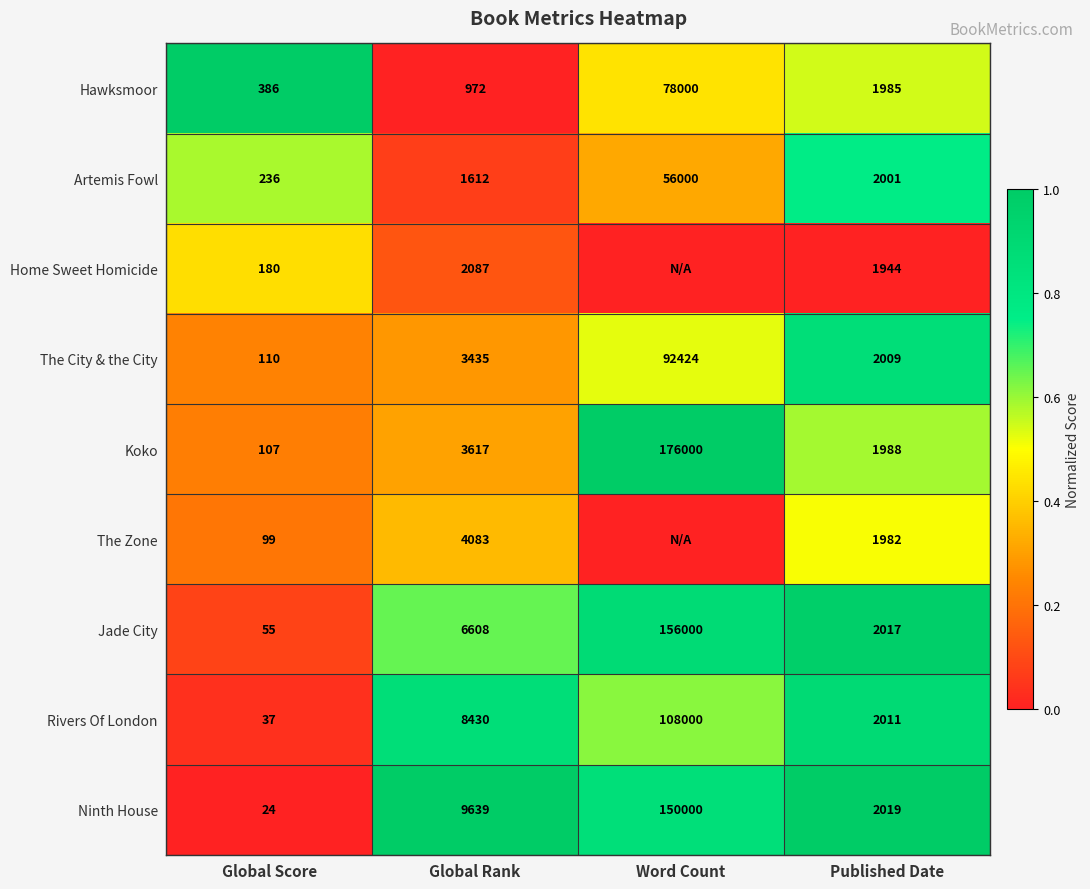

What is the highest value of the Ninth House series?

150000